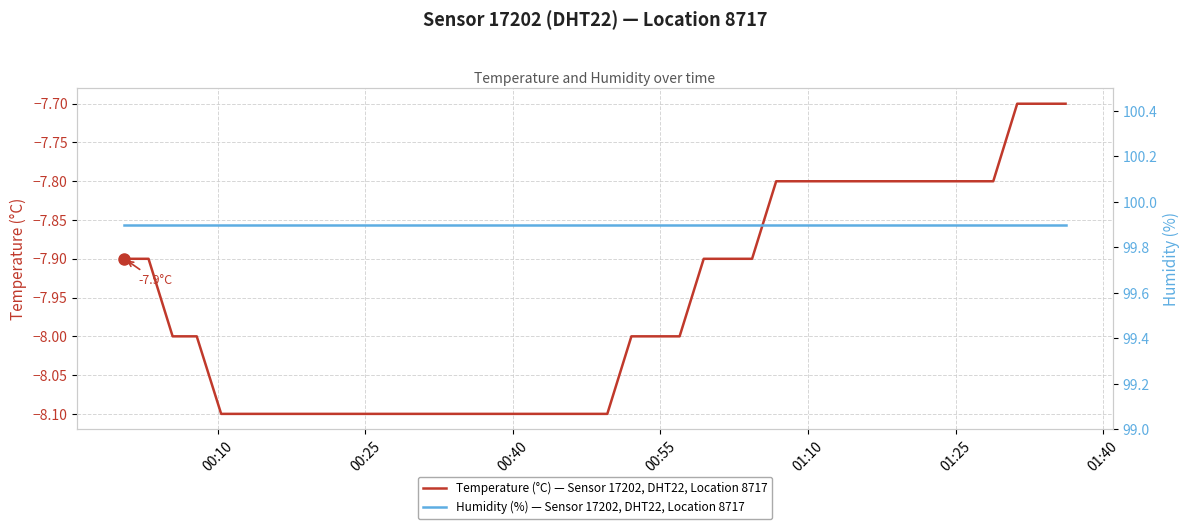

Is this an area chart (filled region under the line)?

No